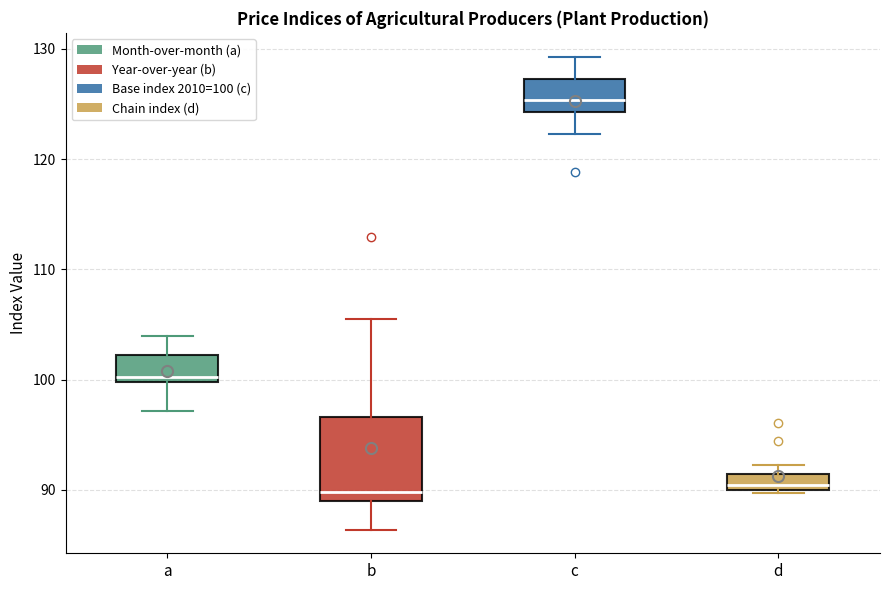

Where is the upper edge of the box for b on the y-axis? The values are not printed on the chart, so give them approximately, as read against the axis.

97